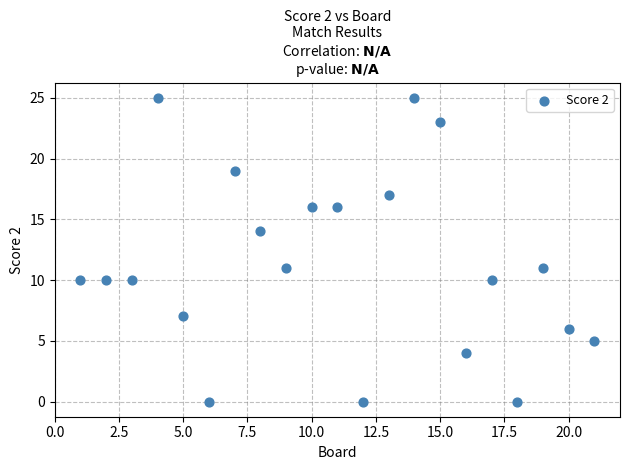

What is the range of X values (max minus min)?

20